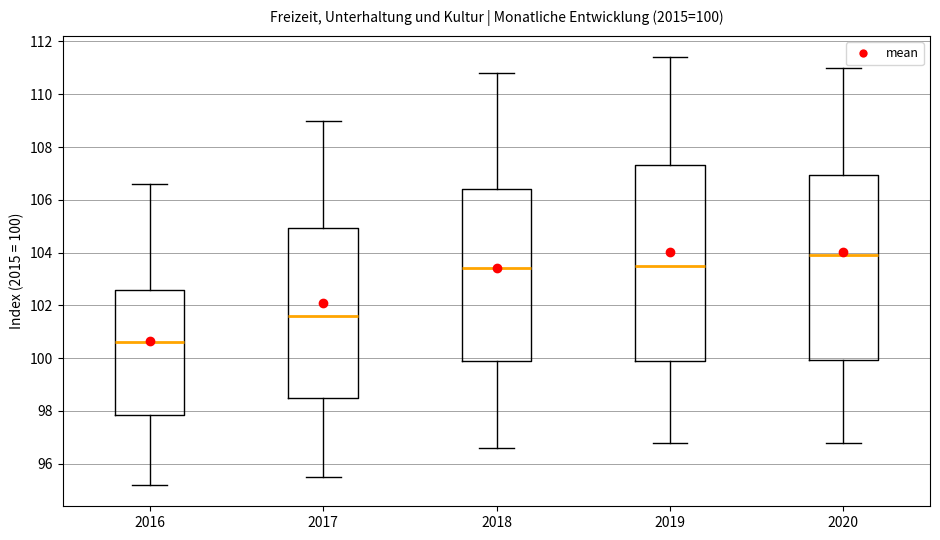

Which box's median line is the lowest?

2016